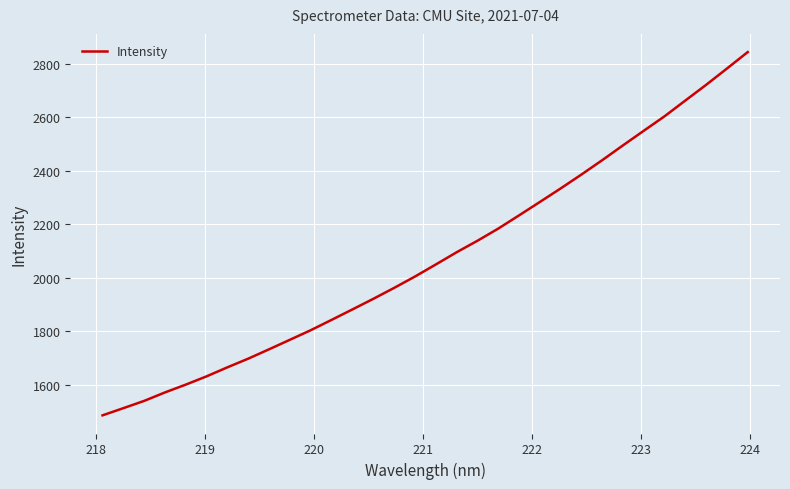

What is the smallest value displayed?

1485.5